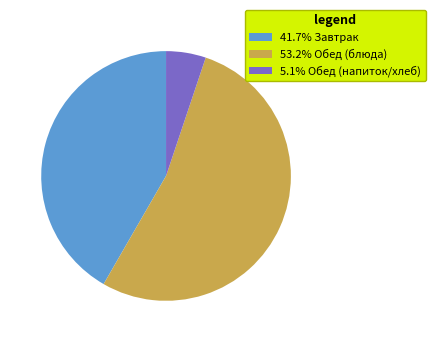

Is the sum of 5.1% Обед (напиток/хлеб) and 41.7% Завтрак greater than half?

No